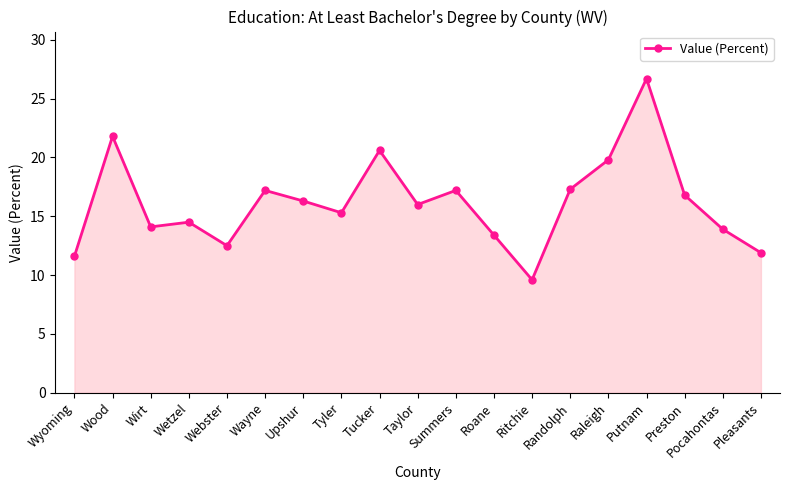

What is the value of the 5th point from the left?

12.5